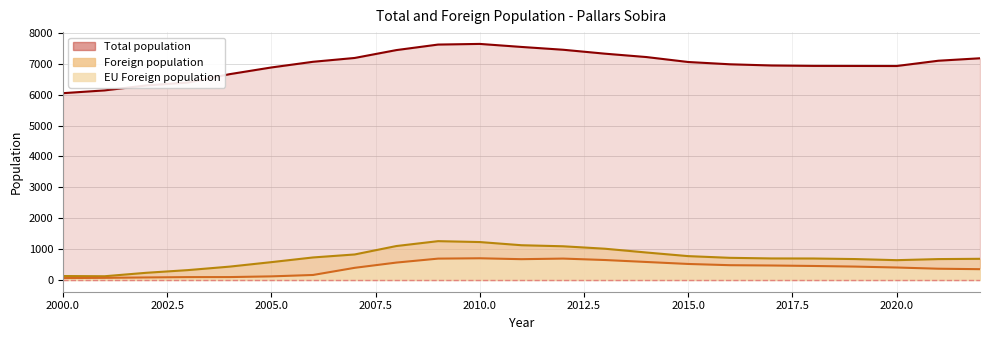

What are all the series names shown in the legend?

Total population, Foreign population, EU Foreign population